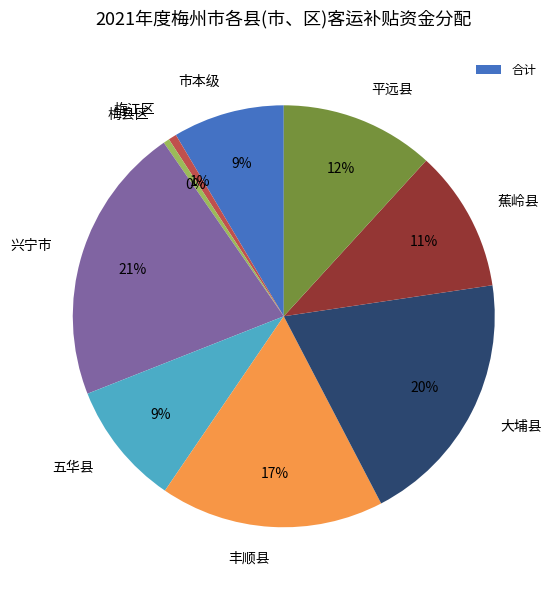

Is 梅县区 the majority of the pie?

No